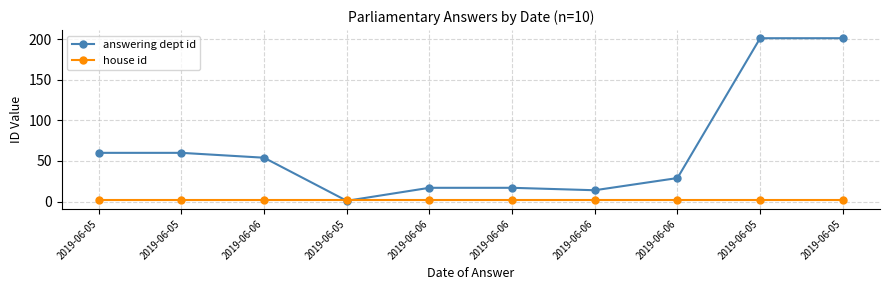

Reading left to right, what are all the values shown in this chart?

answering dept id: 2019-06-05=60	2019-06-05=60	2019-06-06=54	2019-06-05=1	2019-06-06=17	2019-06-06=17	2019-06-06=14	2019-06-06=29	2019-06-05=201	2019-06-05=201
house id: 2019-06-05=2	2019-06-05=2	2019-06-06=2	2019-06-05=2	2019-06-06=2	2019-06-06=2	2019-06-06=2	2019-06-06=2	2019-06-05=2	2019-06-05=2